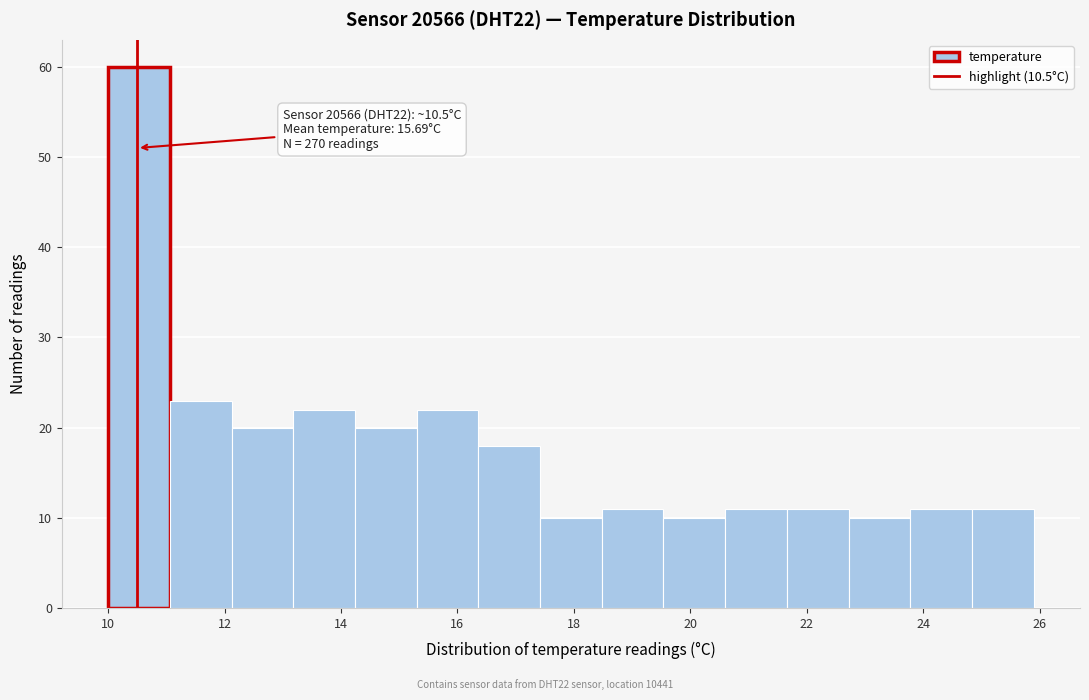

Which range on the x-axis has the tallest bar?

10.00 to 11.06